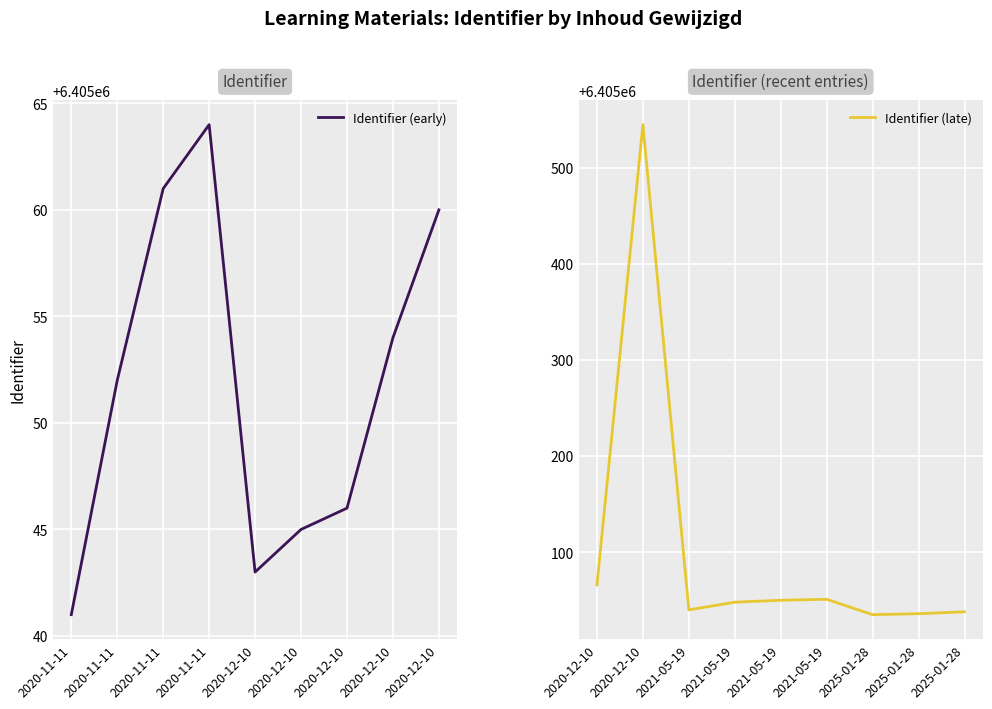

In Identifier (late), how many points are lower than both neighbors (excluding endpoints)?

2